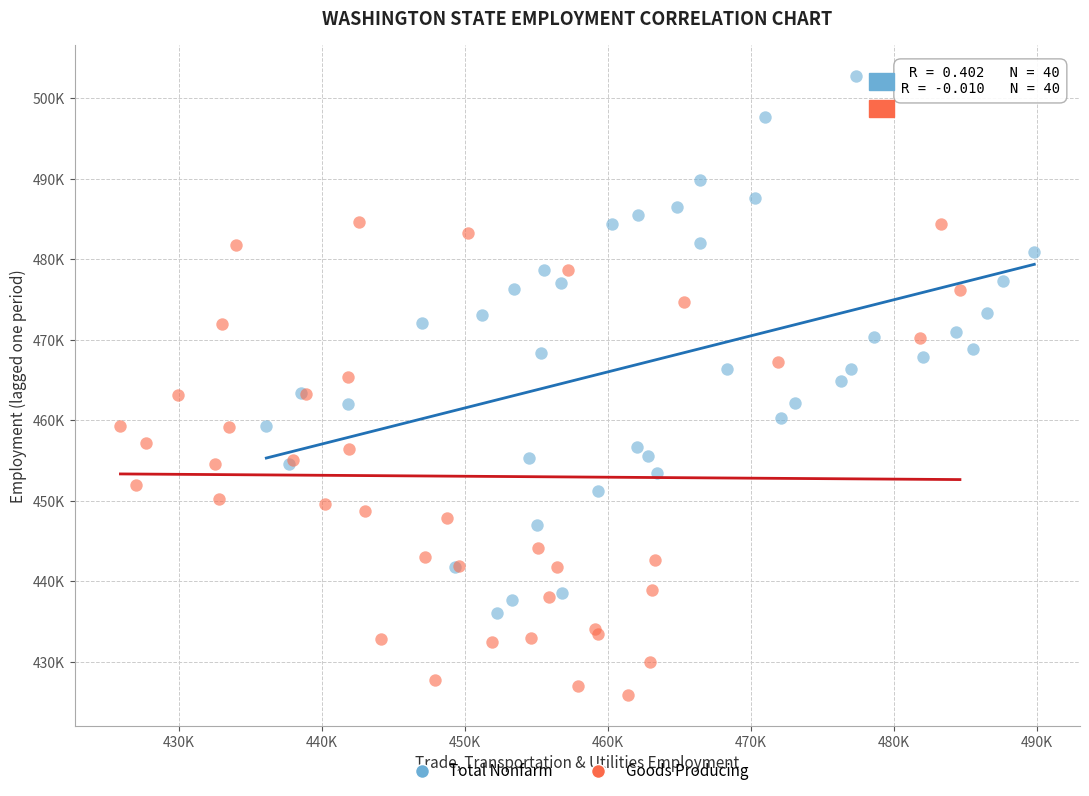

What are all the series names shown in the legend?

Total Nonfarm, Goods Producing